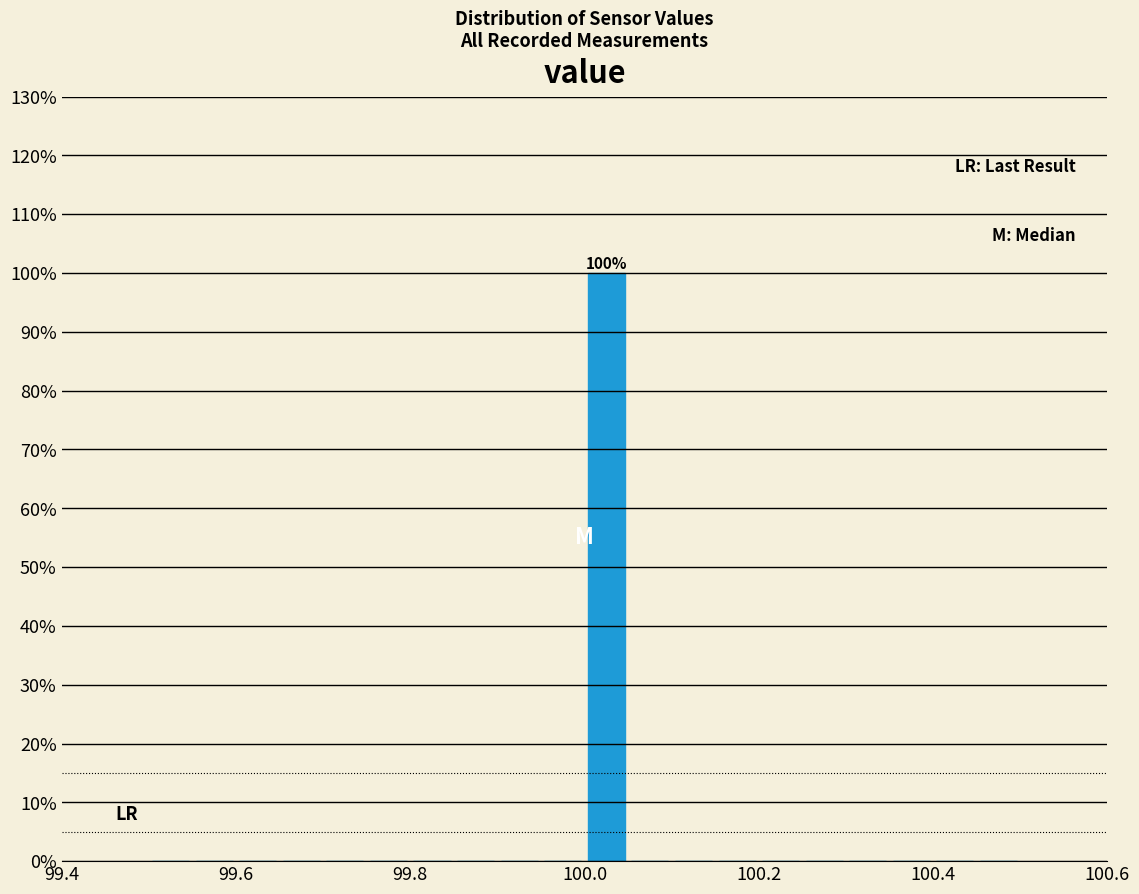

Read against the x-axis, roughly where is the centre of the tallest bar?

100.02